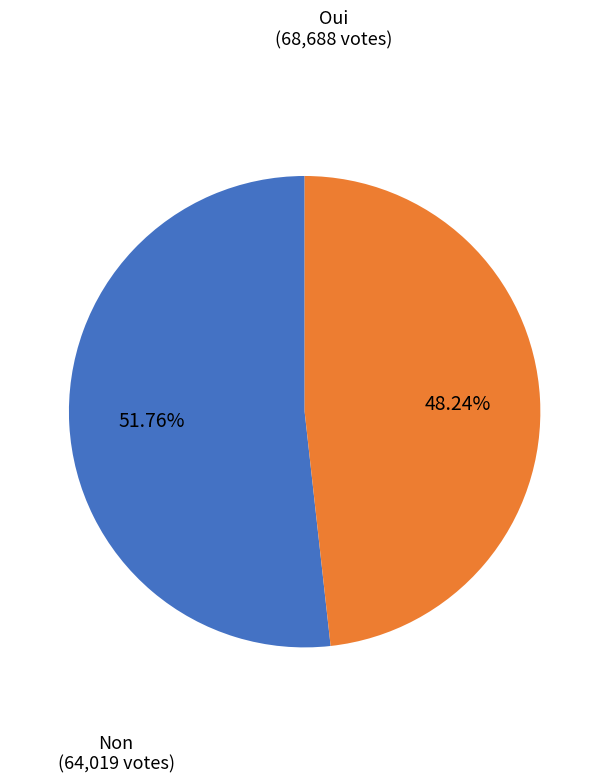

To the nearest percent, what portion does Oui represent?

52%